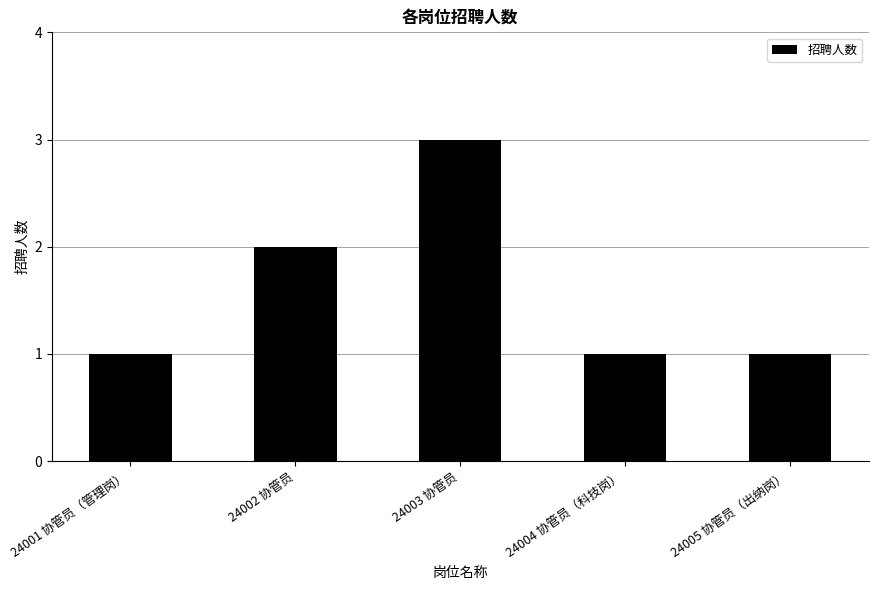

Reading left to right, what are all the values shown in this chart?

1	2	3	1	1